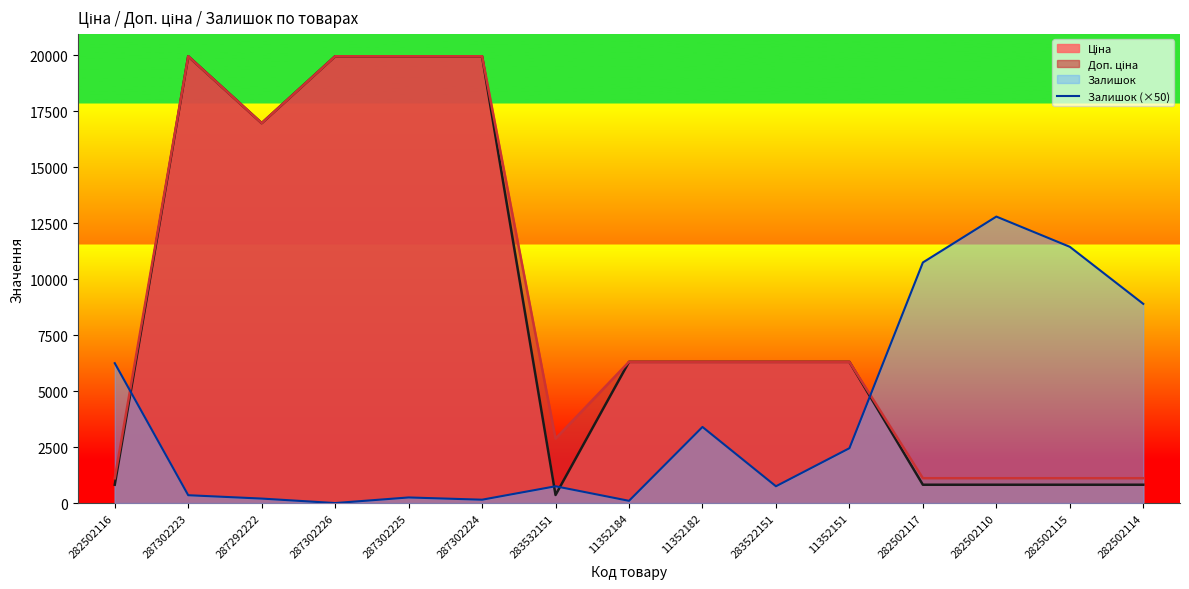

What is the difference between the maximum and minimum values?

12800